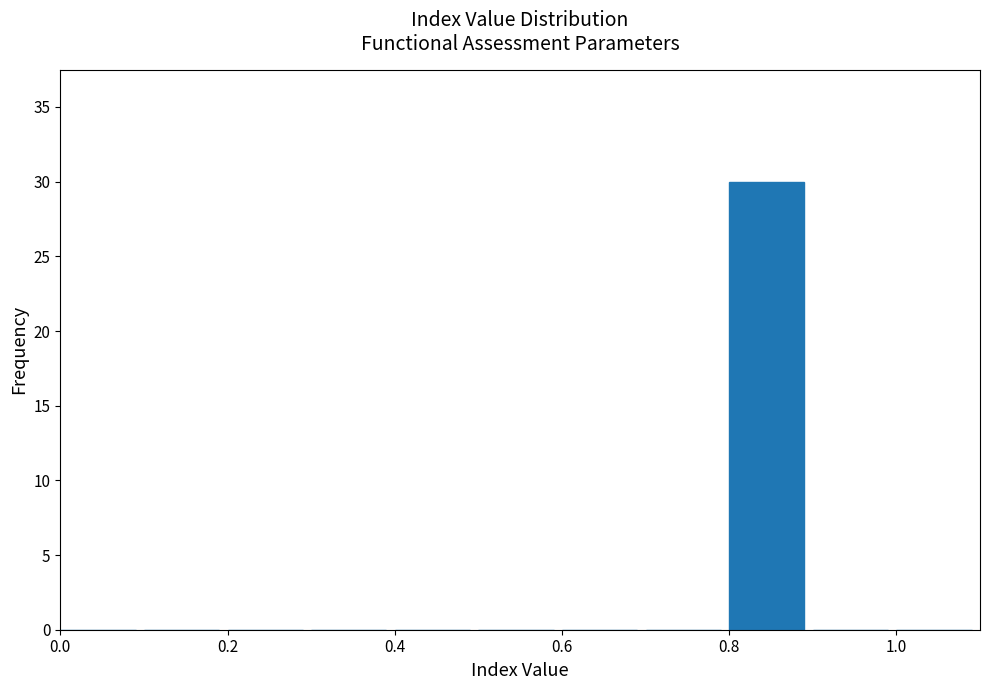

Reading left to right, transcribe this chart: for each bar, give the range it covers on the x-axis and its height. The values are not printed on the chart, so give them approximately, as read against the axis.

0.0 to 0.1: 0
0.1 to 0.2: 0
0.2 to 0.3: 0
0.3 to 0.4: 0
0.4 to 0.5: 0
0.5 to 0.6: 0
0.6 to 0.7: 0
0.7 to 0.8: 0
0.8 to 0.9: 30
0.9 to 1.0: 0
1.0 to 1.1: 0